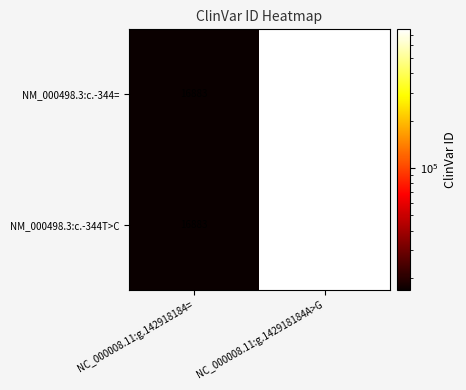

Read the NM_000498.3:c.-344T>C value at NC_000008.11:g.142918184=.

16883